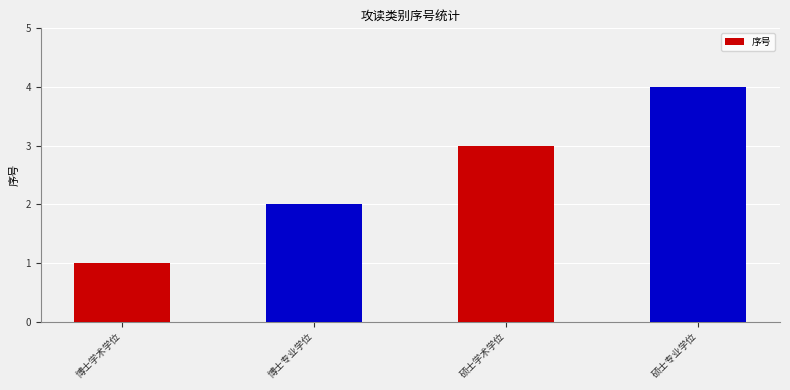

What is the difference between the maximum and minimum values?

3